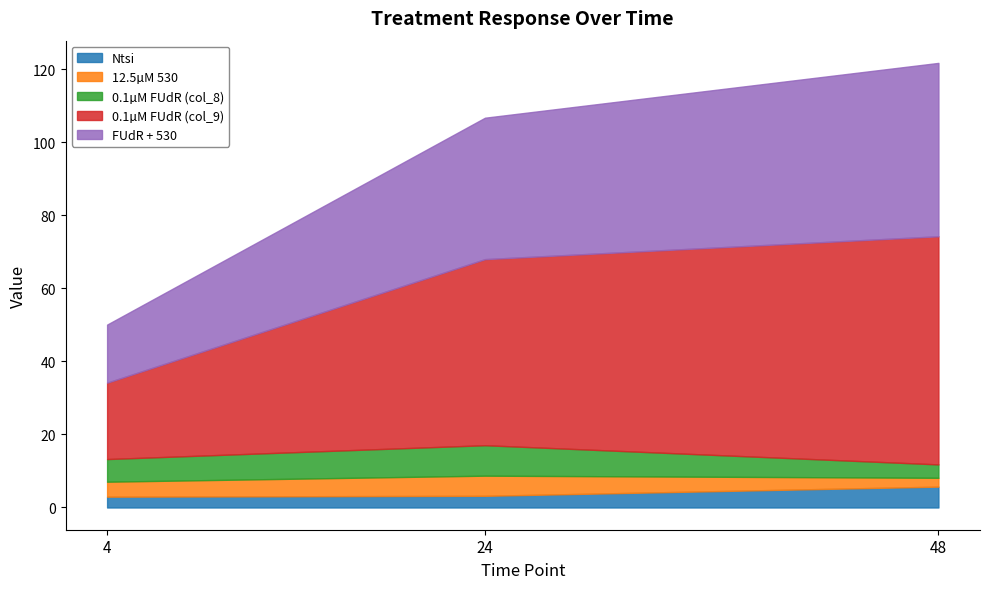

Is it true that 0.1µM FUdR (col_8) equals 3.7 at 48?

True